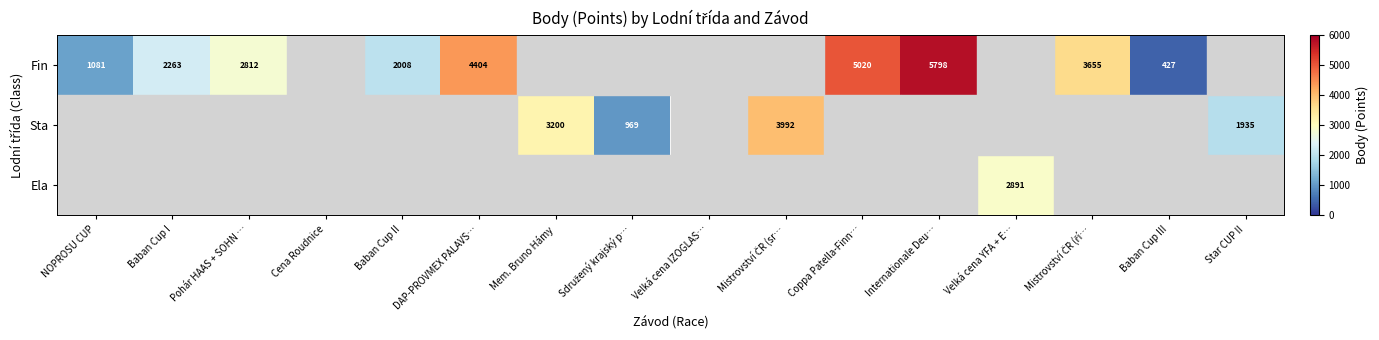

Is the value of Fin at Internationale Deu… greater than the value of Sta at Star CUP II?

Yes